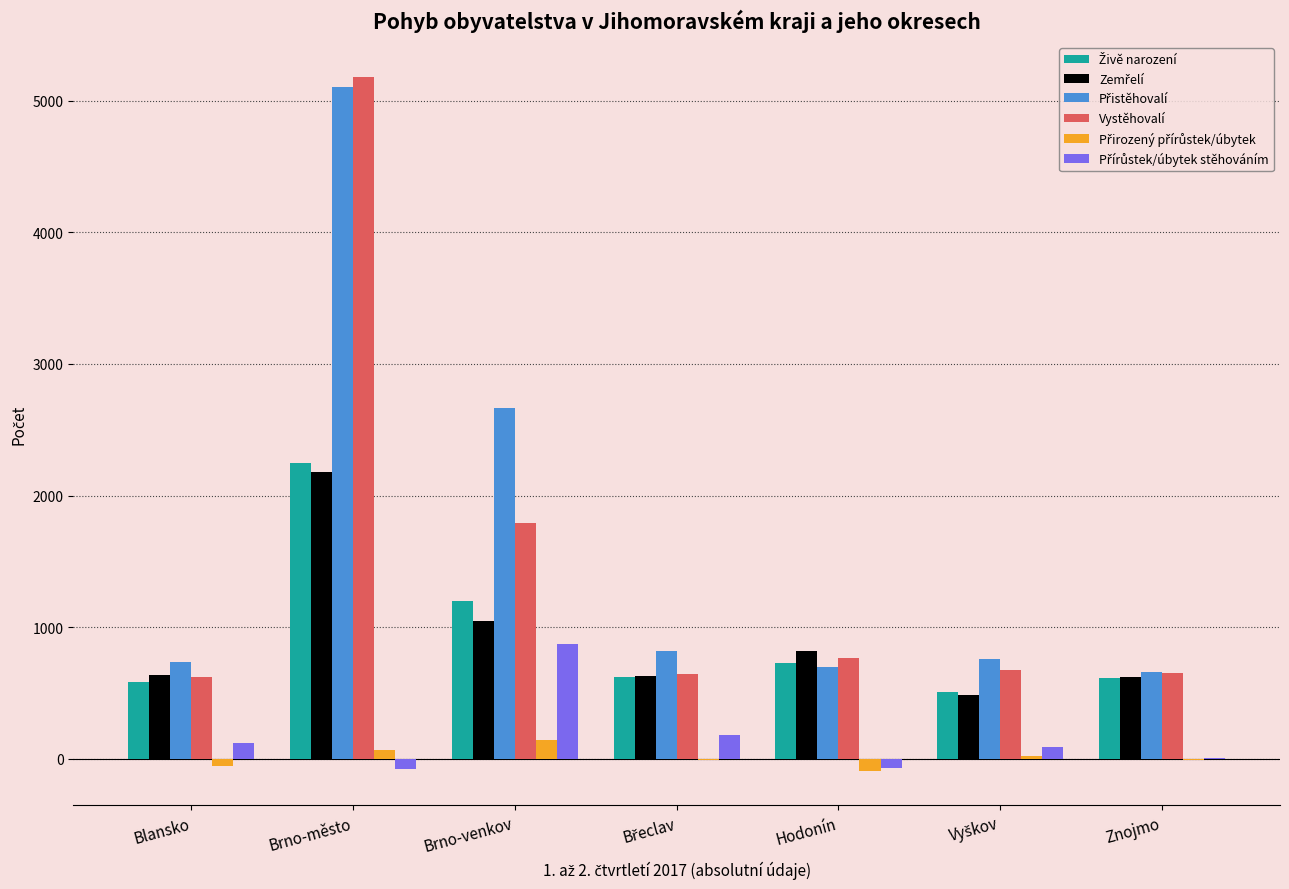

What is the greatest value displayed?

5182